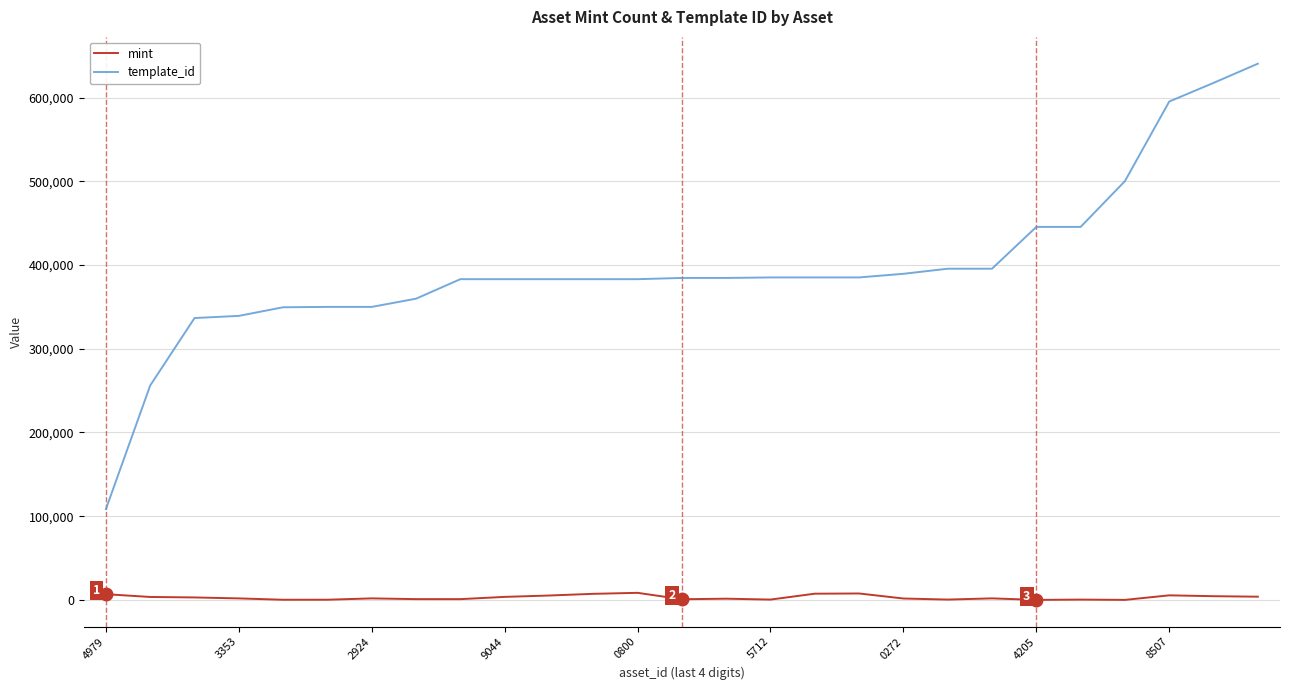

Which series has the widest spread of values?

template_id